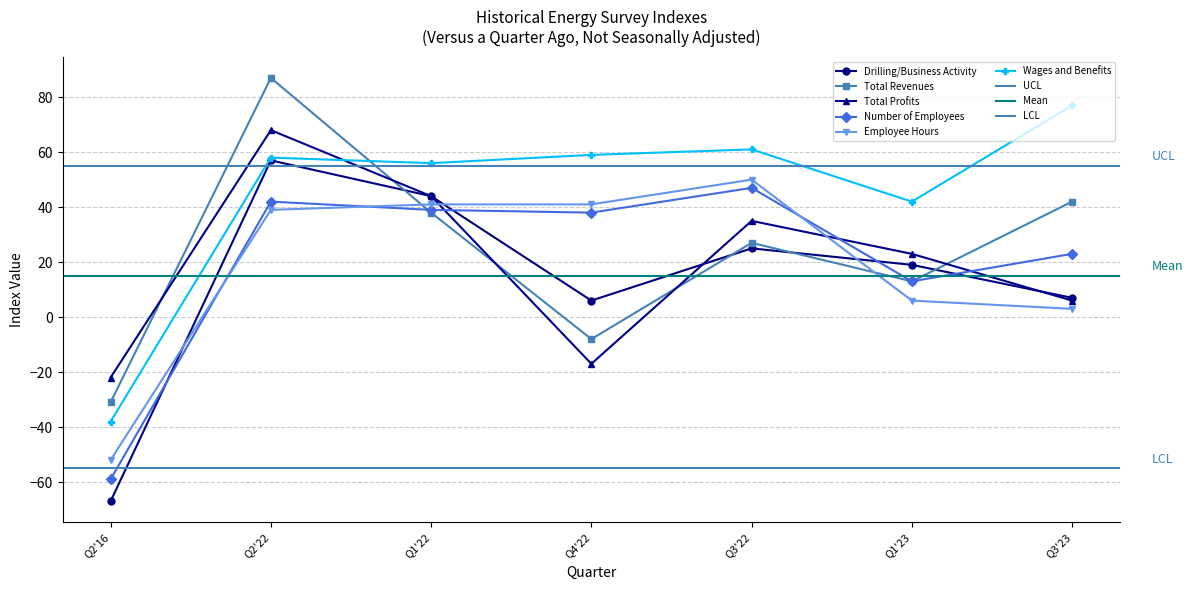

What is the spread (max minus min) of values at Q3'22?

36